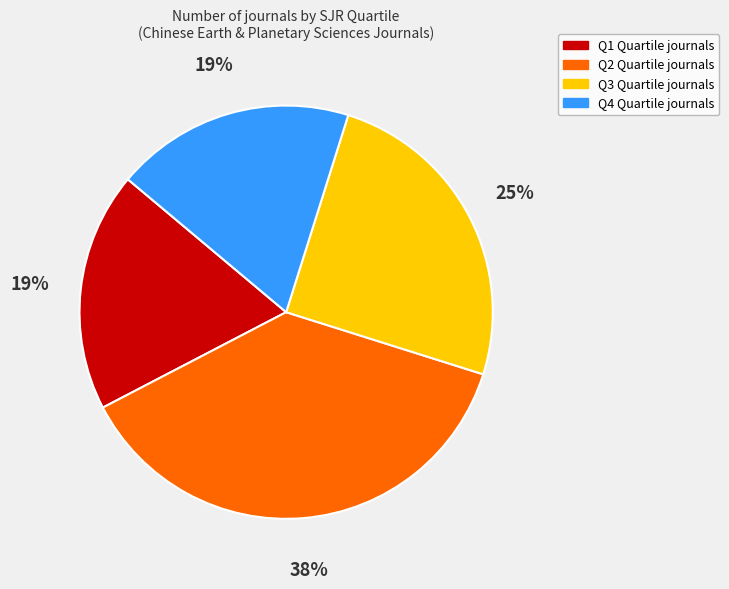

Which category has the biggest portion of the pie?

Q2